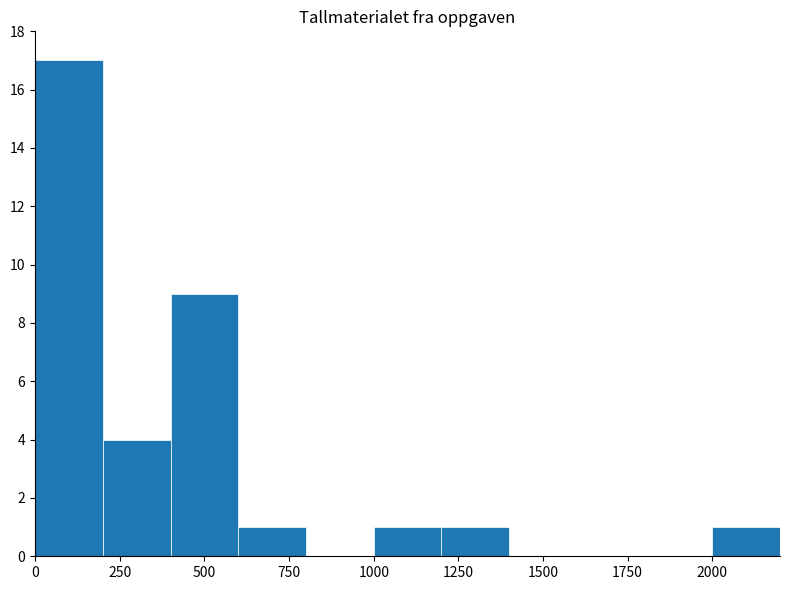

What is the maximum value shown in the chart?

17